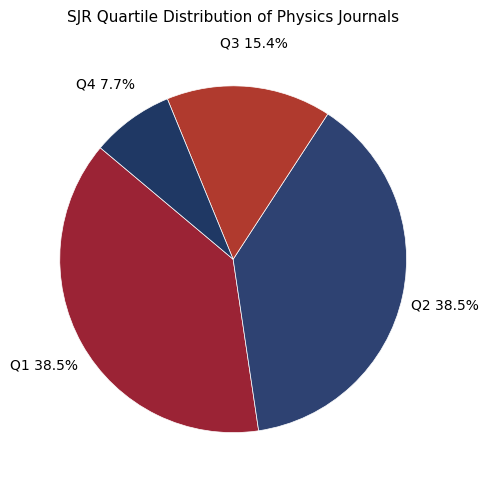

What is the total percentage of Q4 and Q1?

46.2%